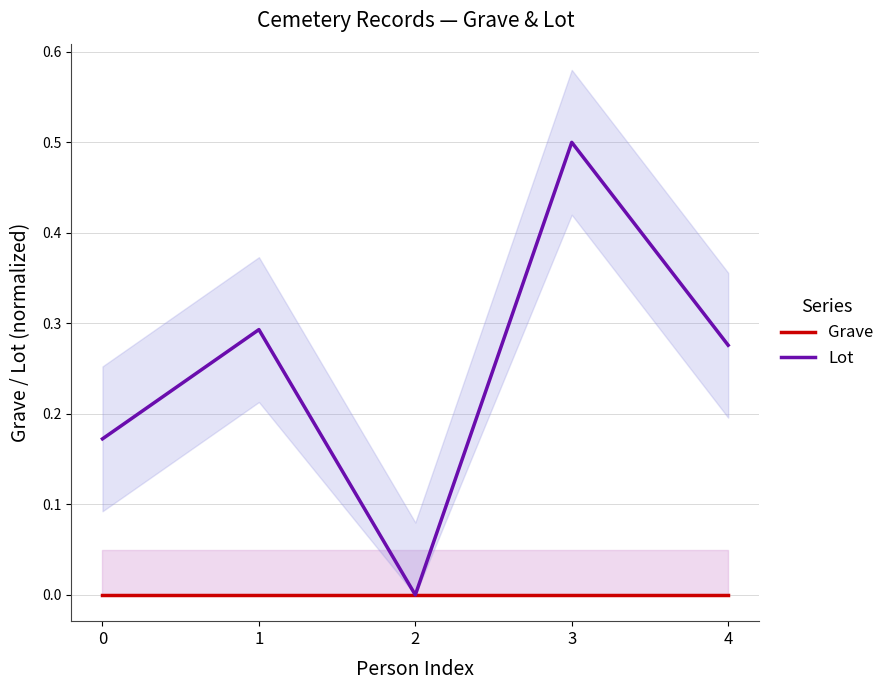

Reading left to right, extract all data points from this chart.

Grave: 0.0	0.0	0.0	0.0	0.0
Lot: 0.2	0.3	0.0	0.5	0.3